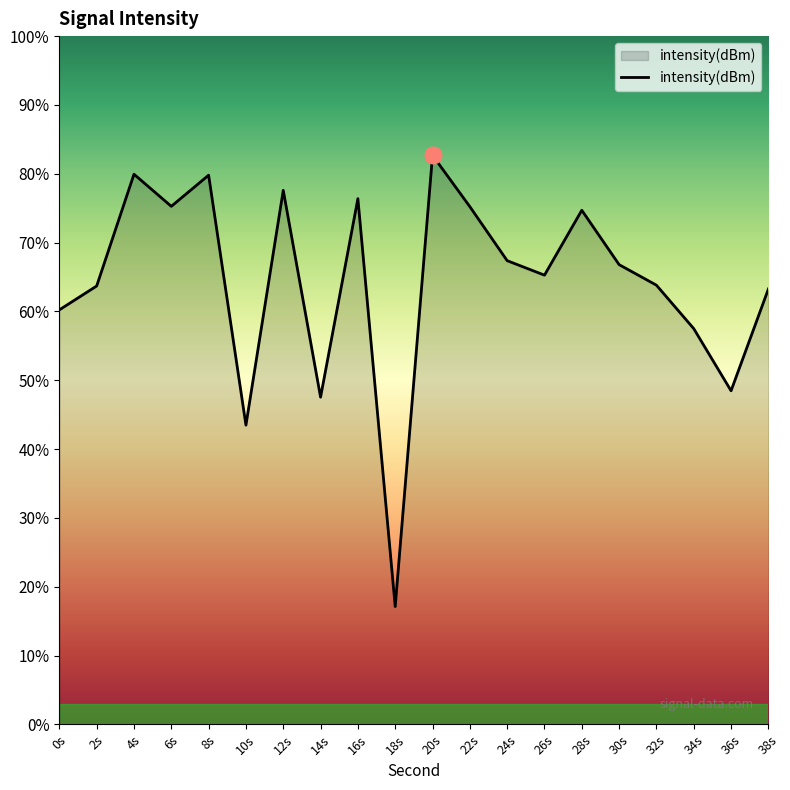

What position from the left is 4s?

3